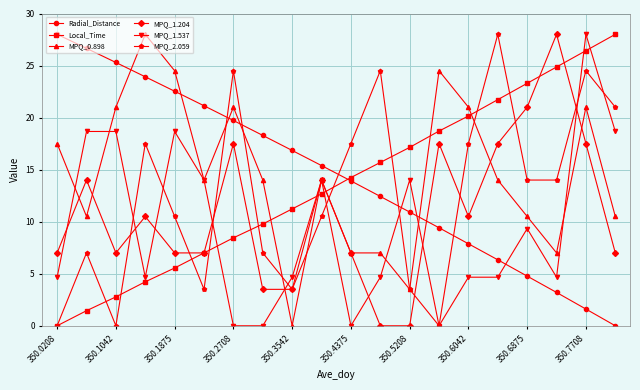

How many intersections are there between Local_Time and MPQ_0.898?

5